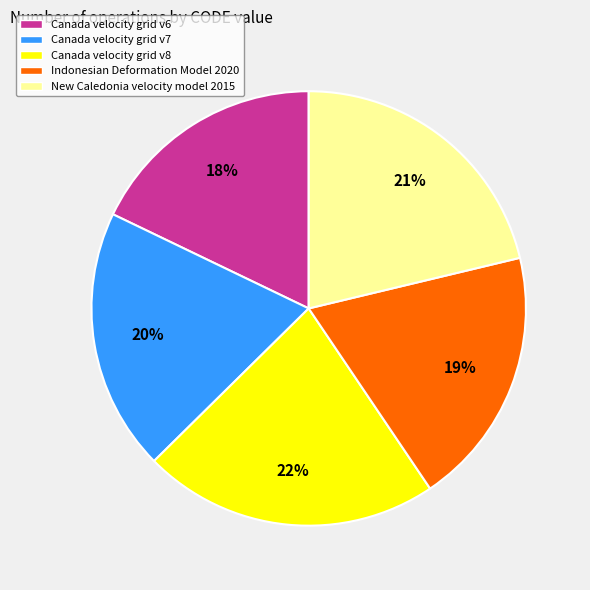

Between Canada velocity grid v8 and Canada velocity grid v7, which is larger?

Canada velocity grid v8